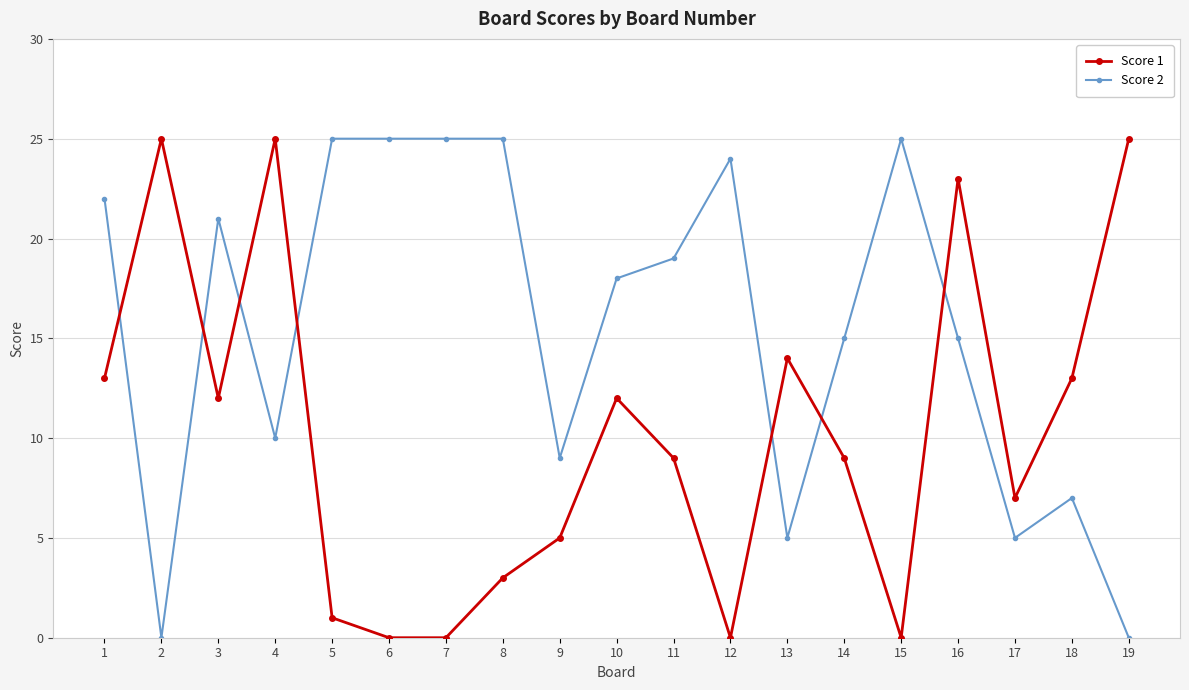

Where do Score 1 and Score 2 first cross each other?

1 and 2